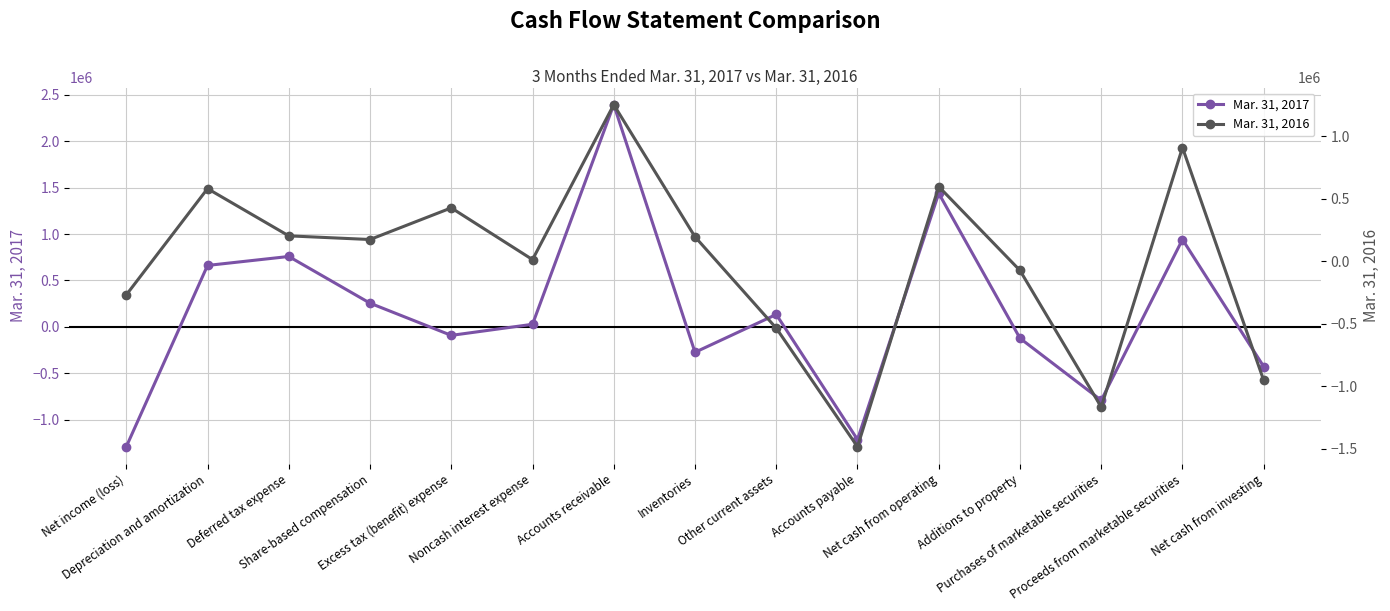

What is the difference between the Mar. 31, 2017 values at Noncash interest expense and Accounts payable?

1243123